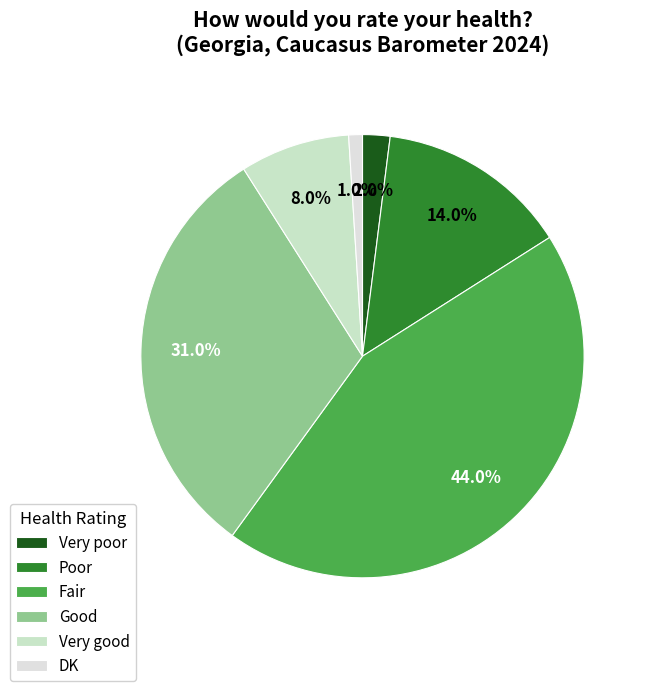

True or false: Good accounts for 31% of the total.

True